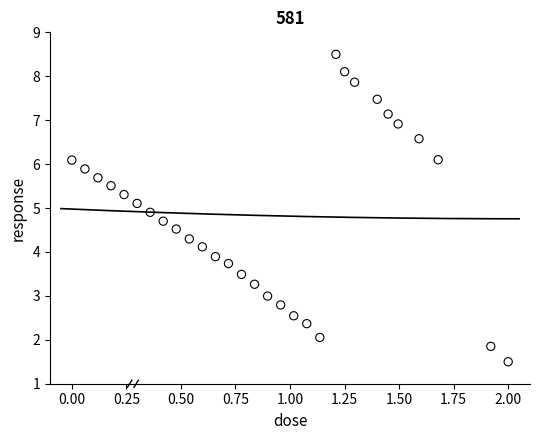

What is the range of X values (max minus min)?

2.0